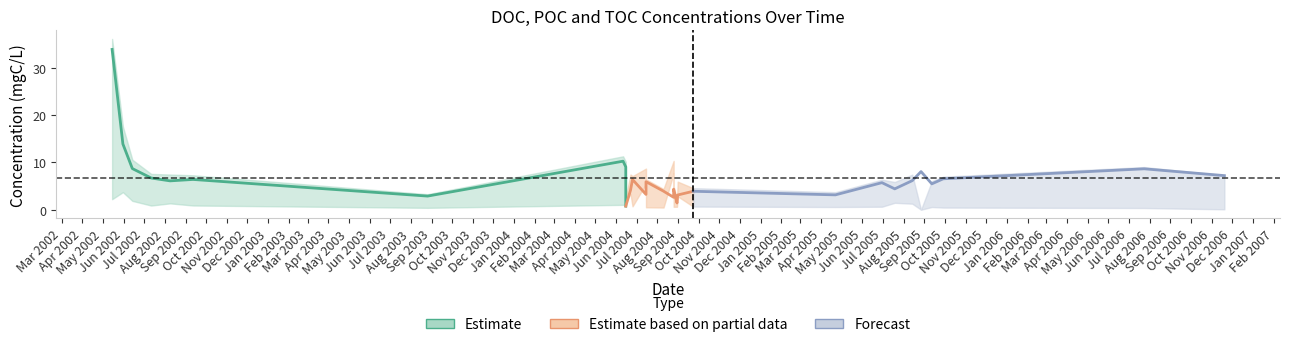

What is the minimum value for DOC_mgC_L?

0.8